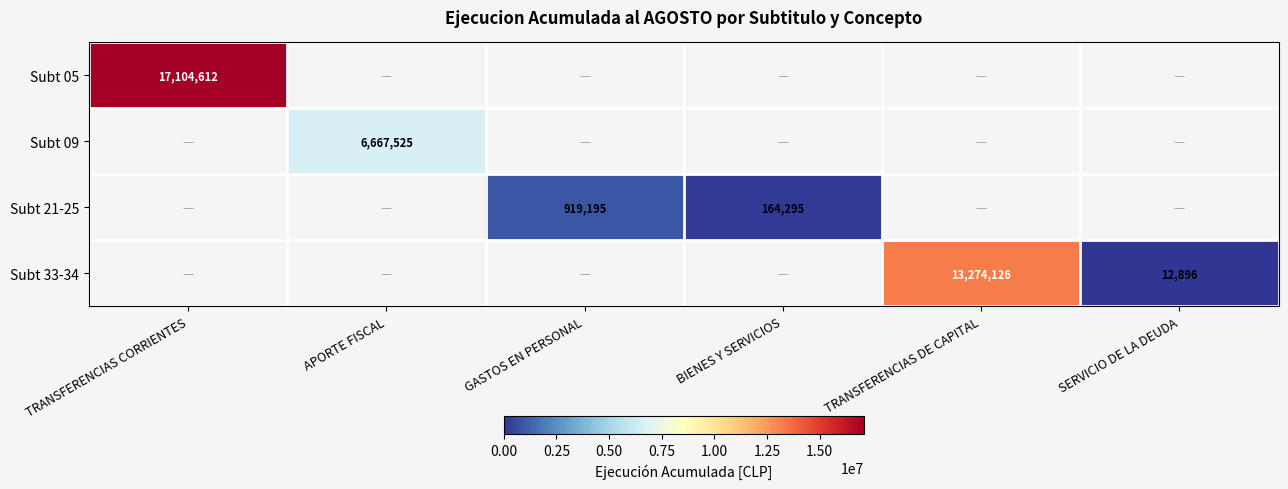

Is it true that Subt 05 equals 27393346 at TRANSFERENCIAS CORRIENTES?

False